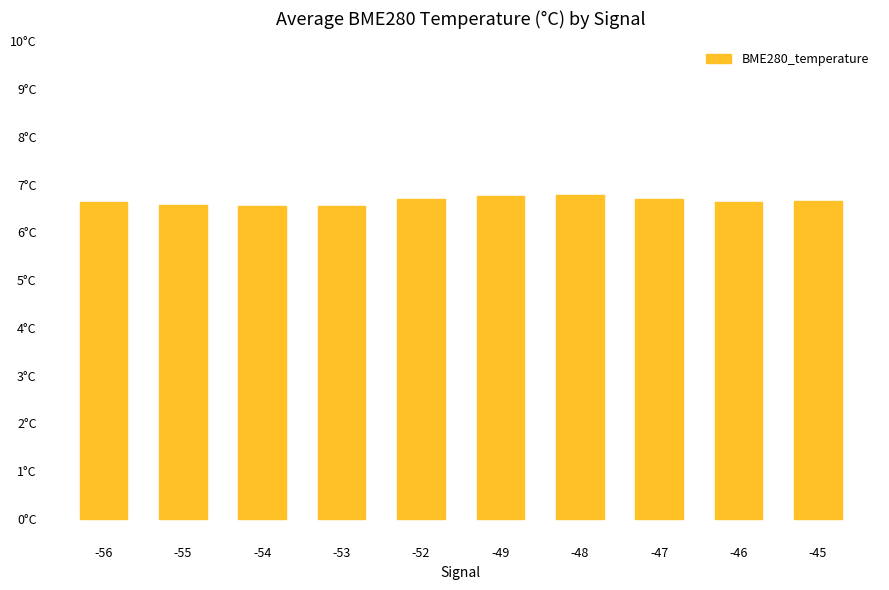

Read the value at -55.

6.6